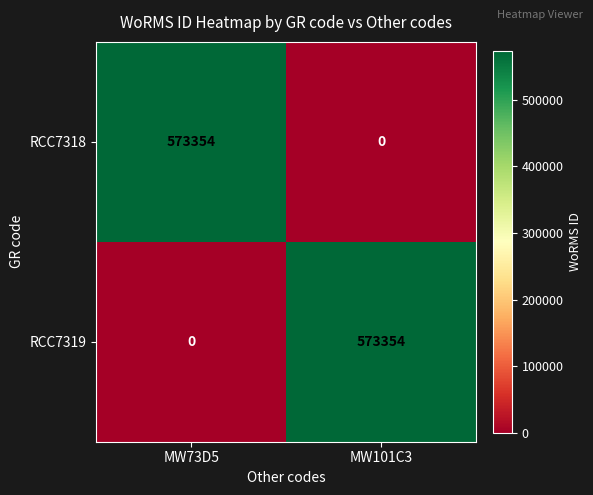

What is the difference between the highest and lowest values at MW101C3?

573354